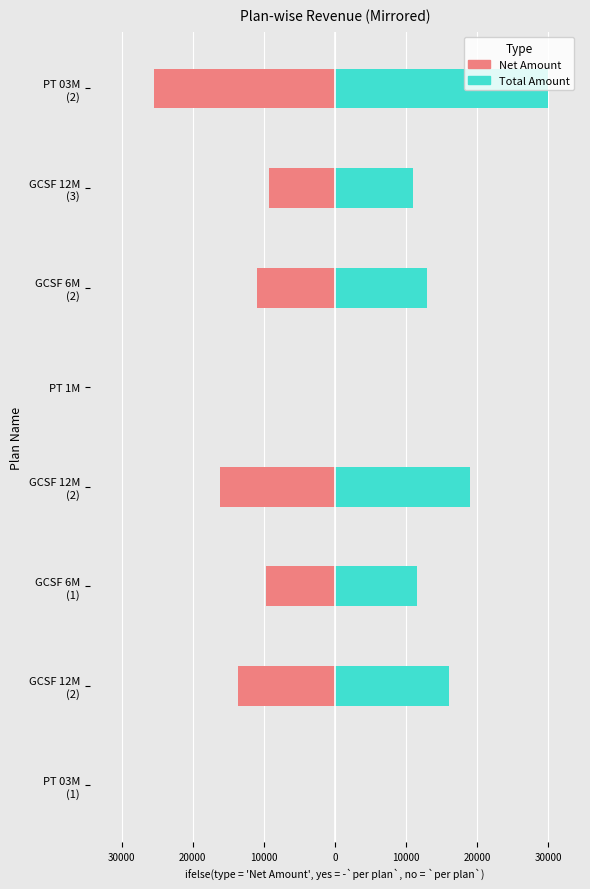

The value of Total Amount at GCSF 6M (1) is 19878.3. True or false?

False